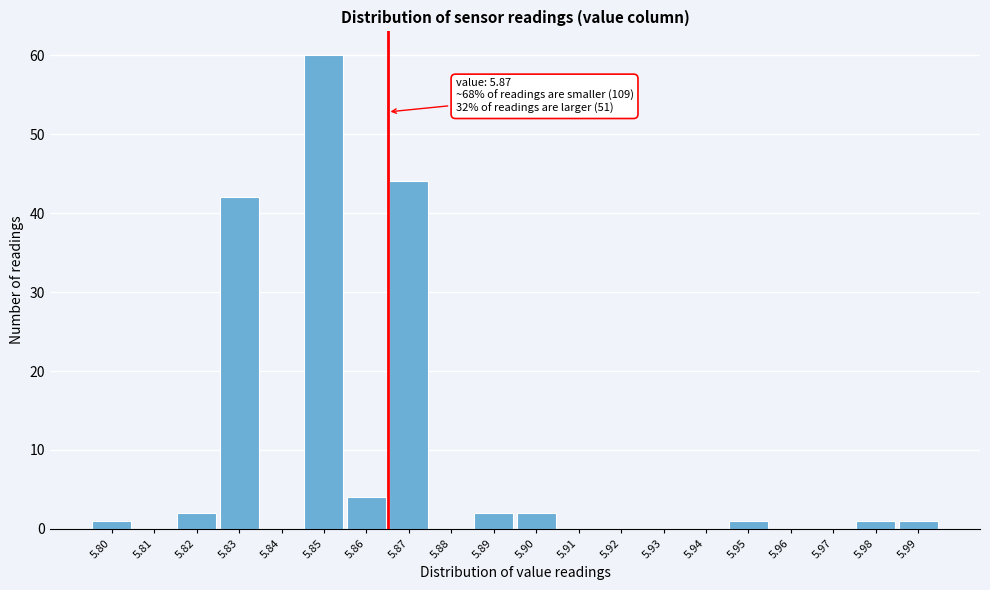

Reading right to left, extract all data points from this chart.

5.99=1	5.98=1	5.97=0	5.96=0	5.95=1	5.94=0	5.93=0	5.92=0	5.91=0	5.90=2	5.89=2	5.88=0	5.87=44	5.86=4	5.85=60	5.84=0	5.83=42	5.82=2	5.81=0	5.80=1